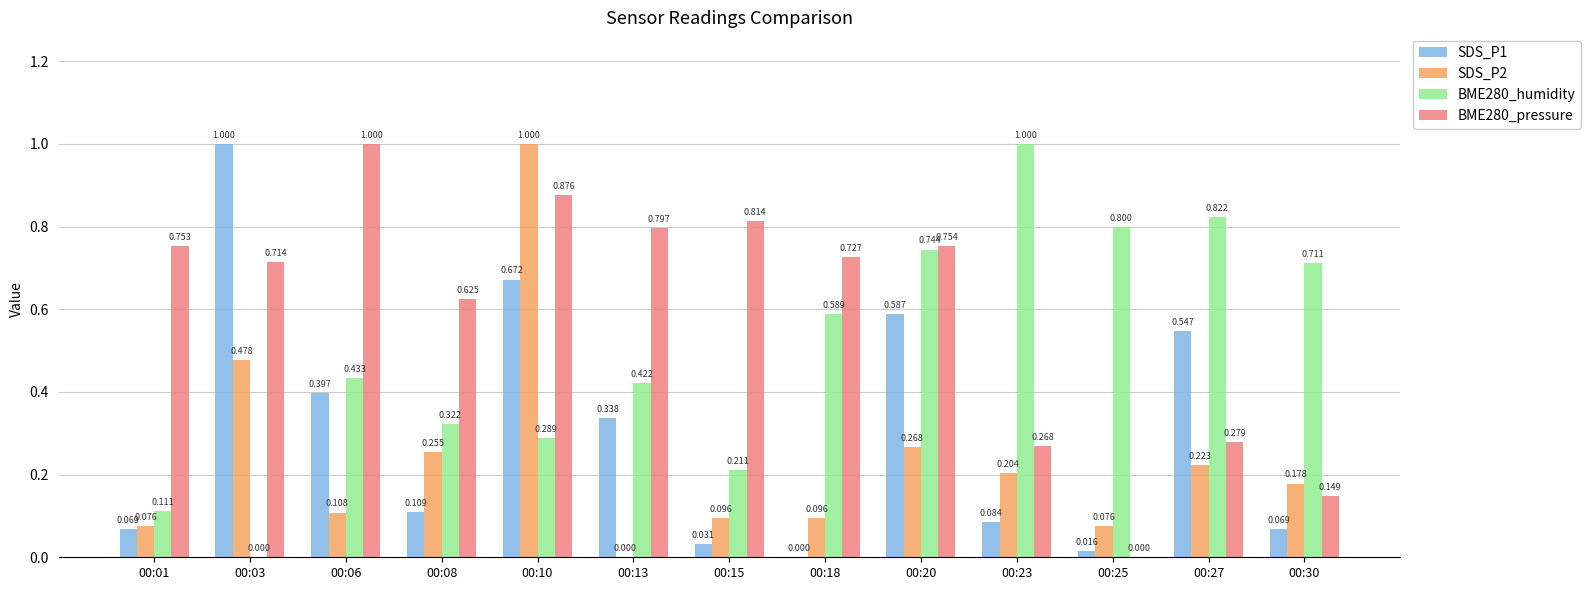

What are all the series names shown in the legend?

SDS_P1, SDS_P2, BME280_humidity, BME280_pressure